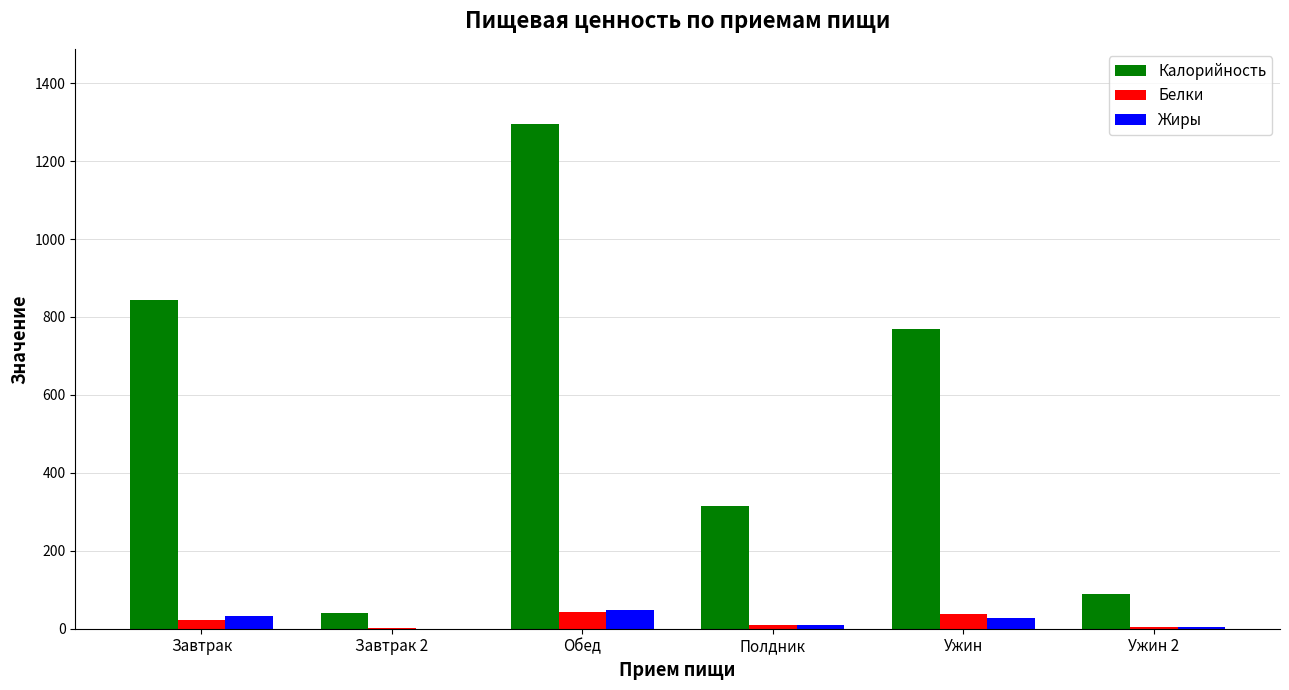

How many groups of bars are there?

6